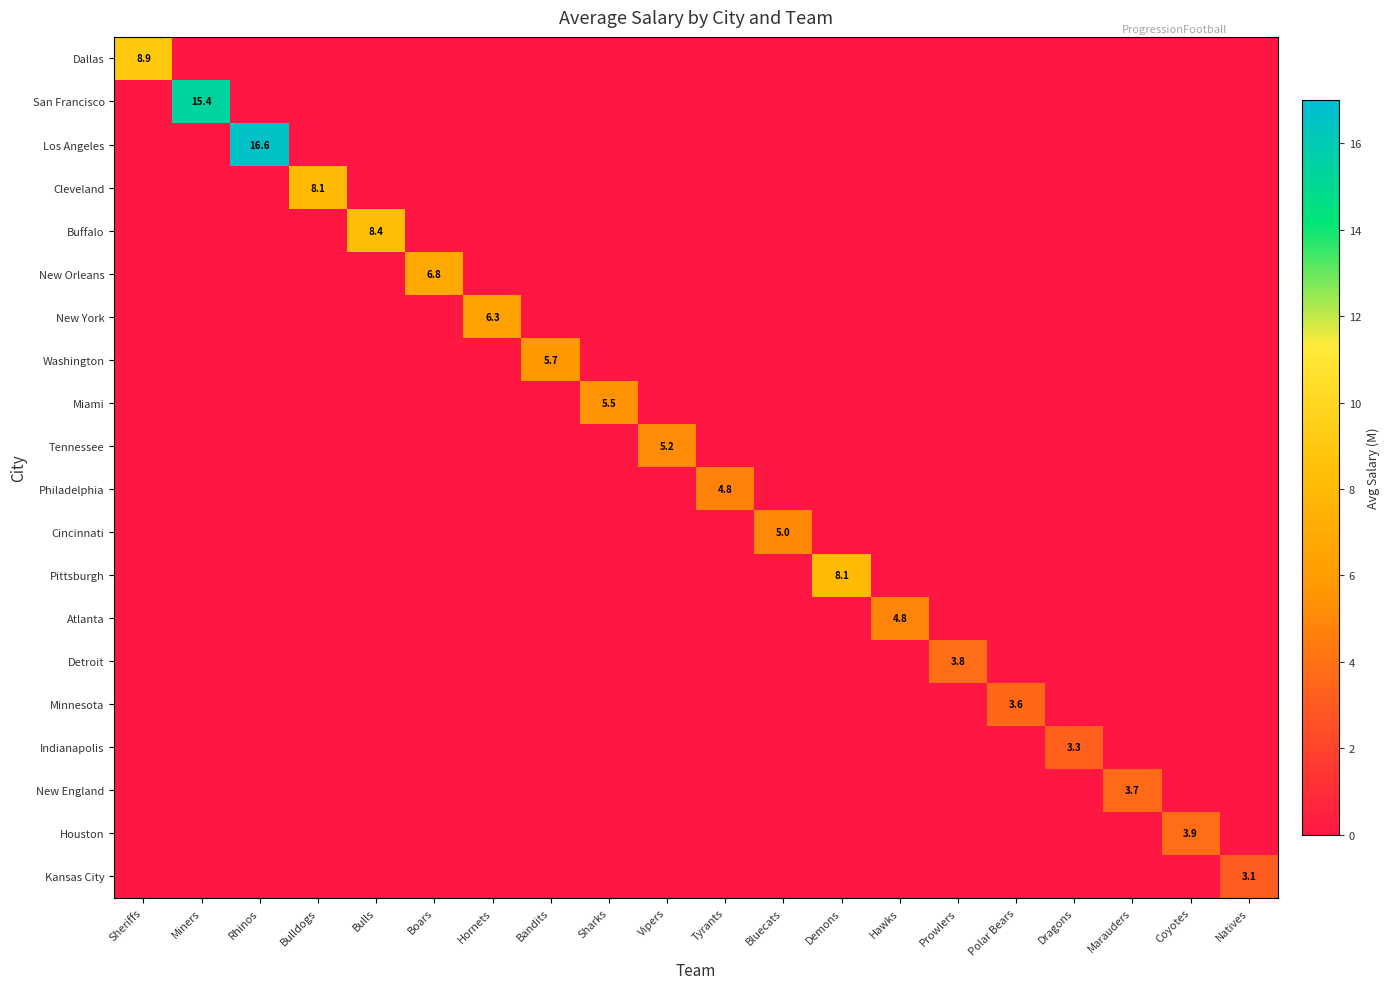

Count the number of data series in this chart.

20